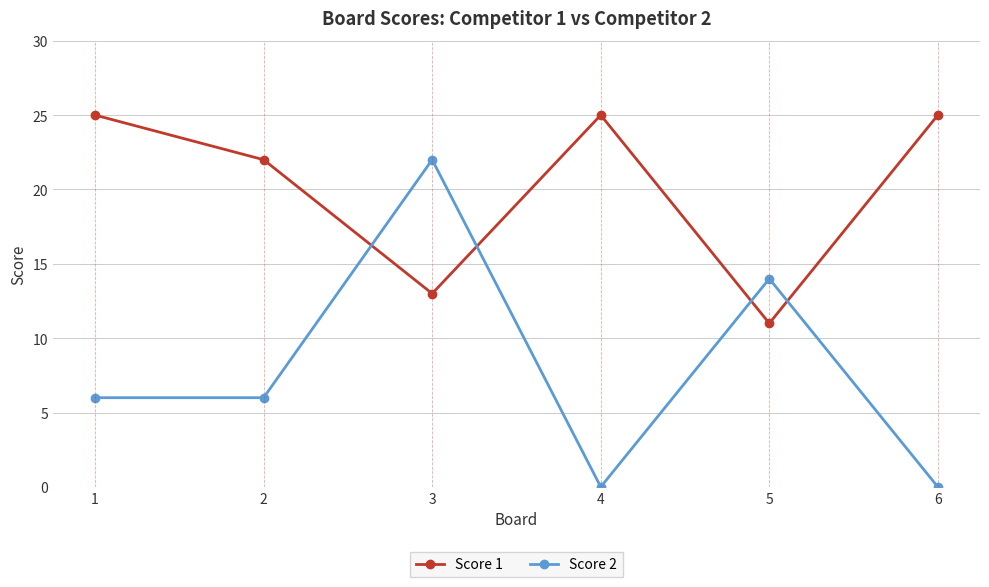

Where is Score 1 nearest to the value 18?

2